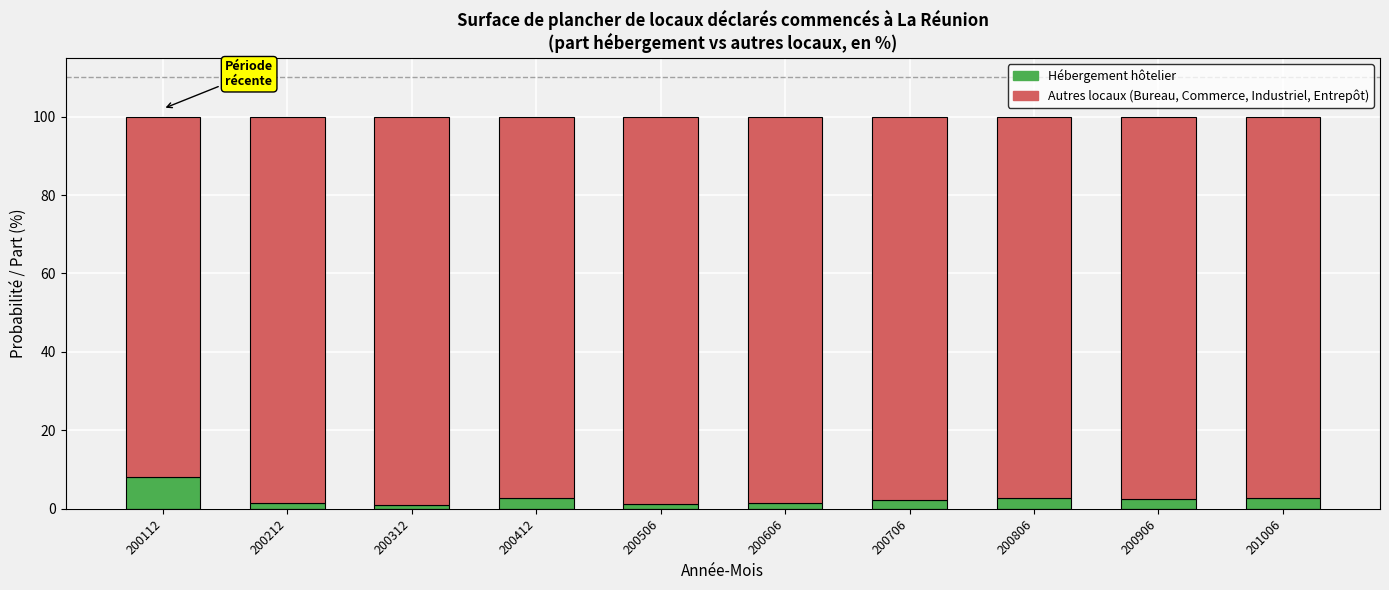

The Hébergement (green) series shows 4.1 at 200806. True or false?

False